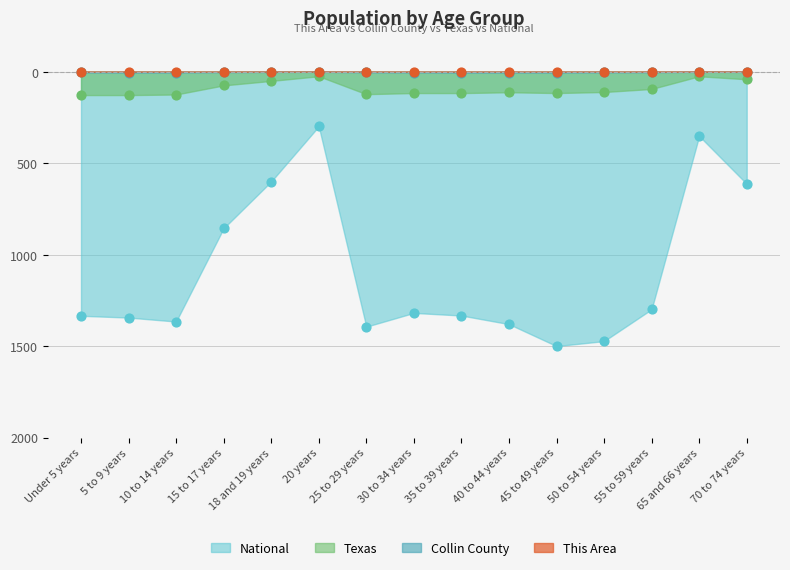

What are all the series names shown in the legend?

This Area, Collin County, Texas, National